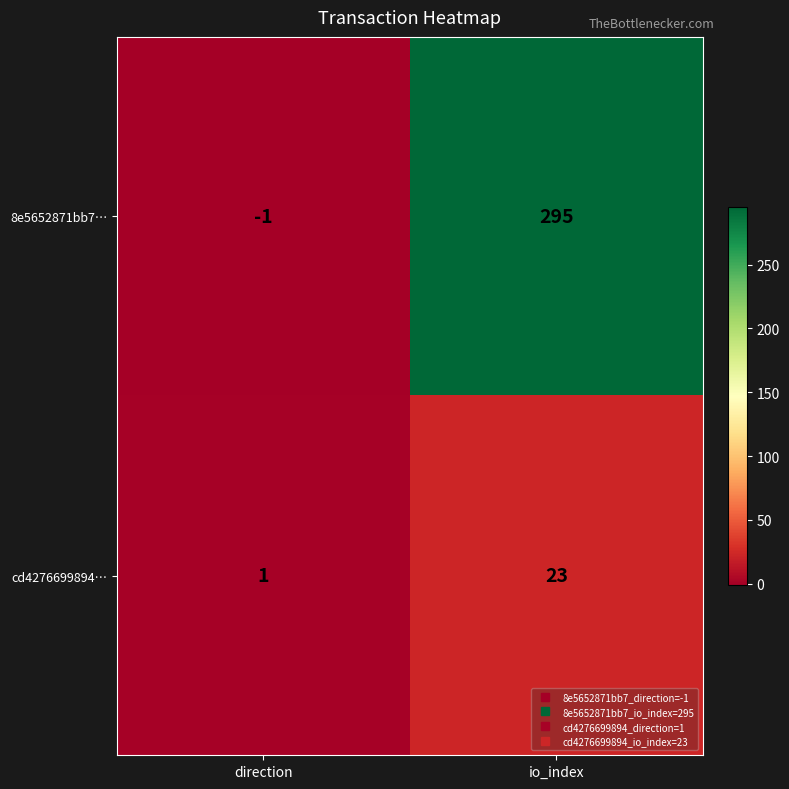

At which category is the sum across all series the highest?

io_index